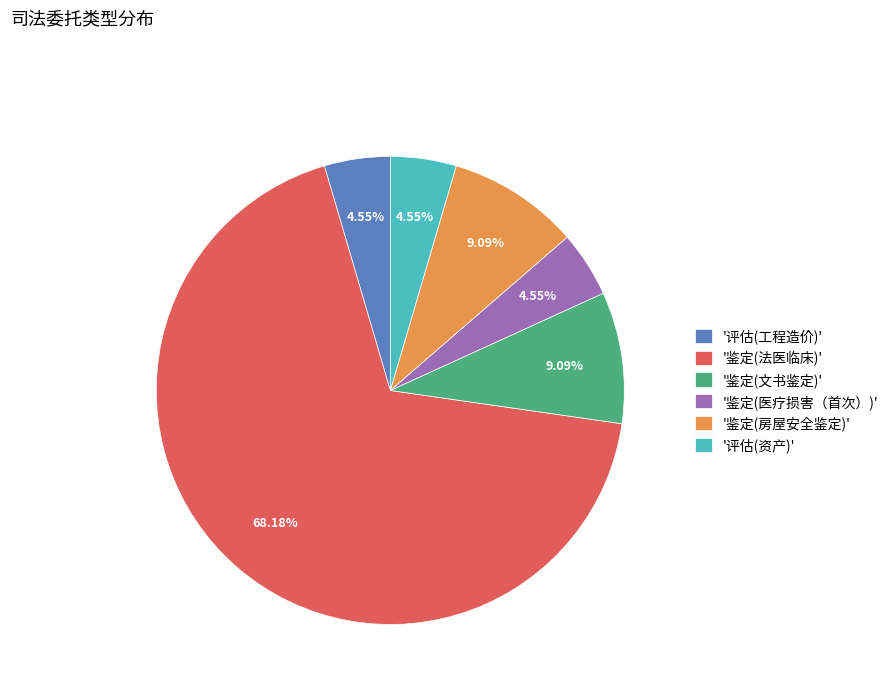

What is the largest slice in the pie chart?

'鉴定(法医临床)'